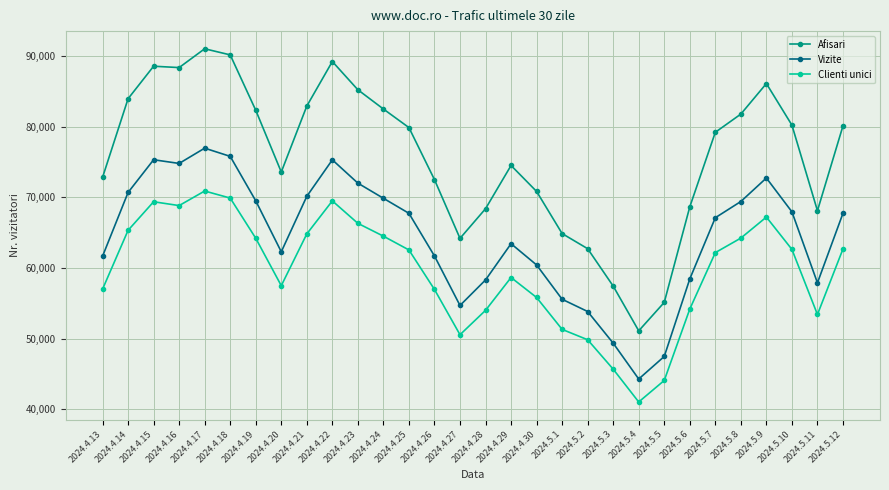

How many series are shown in this chart?

3